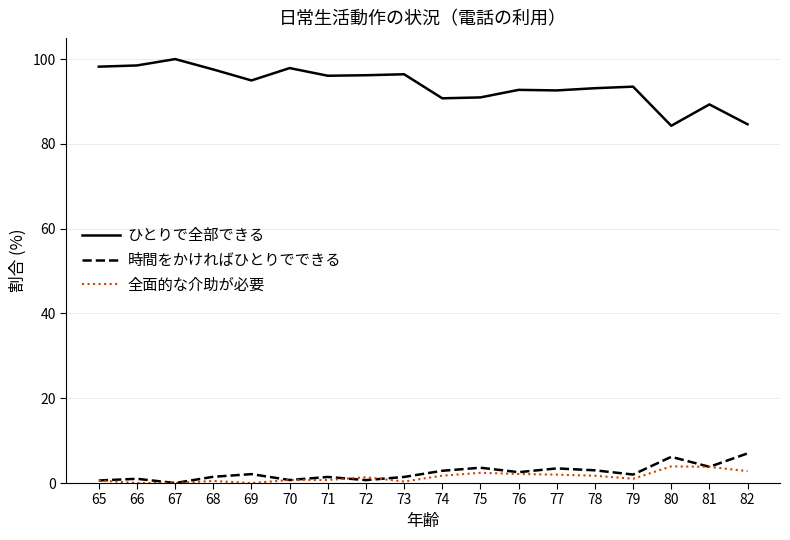

Is the value of 全面的な介助が必要 at 68 greater than the value of 時間をかければひとりでできる at 74?

No